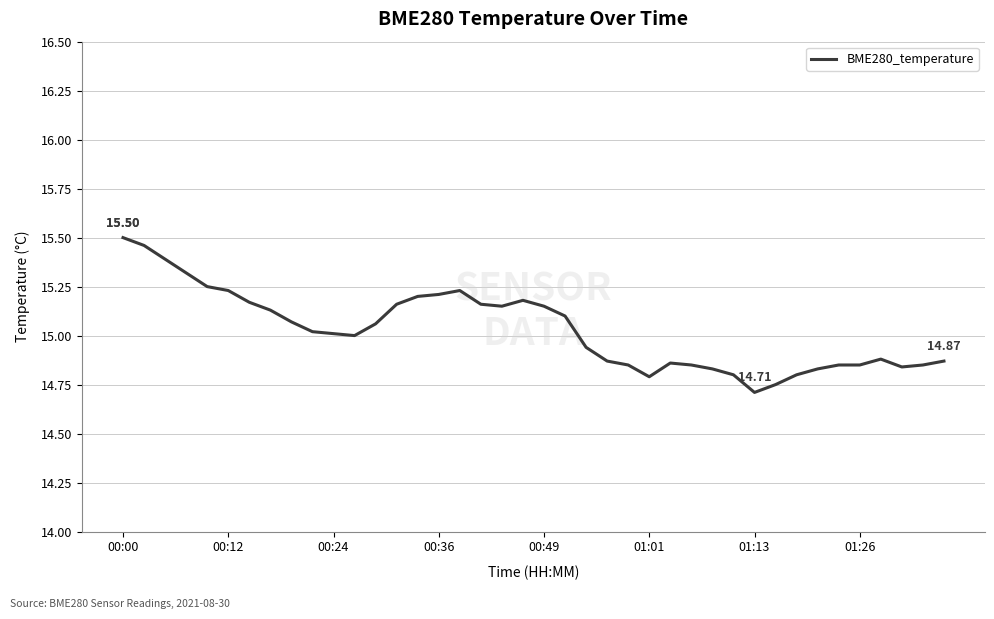

How many categories are shown in the chart?

40